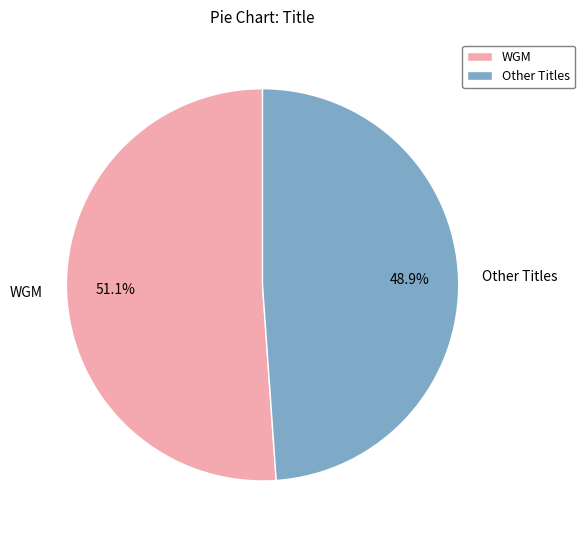

How much of the chart is everything except WGM?

48.9%